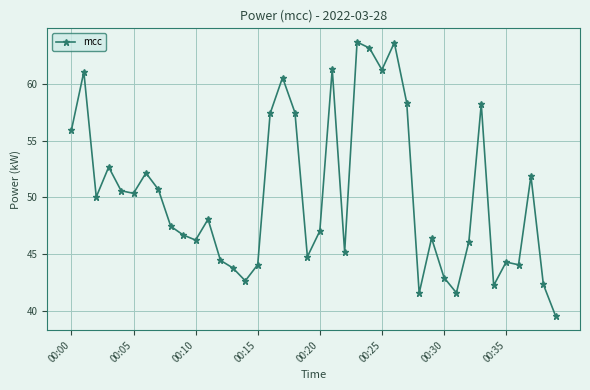

What is the greatest value displayed?

63.7